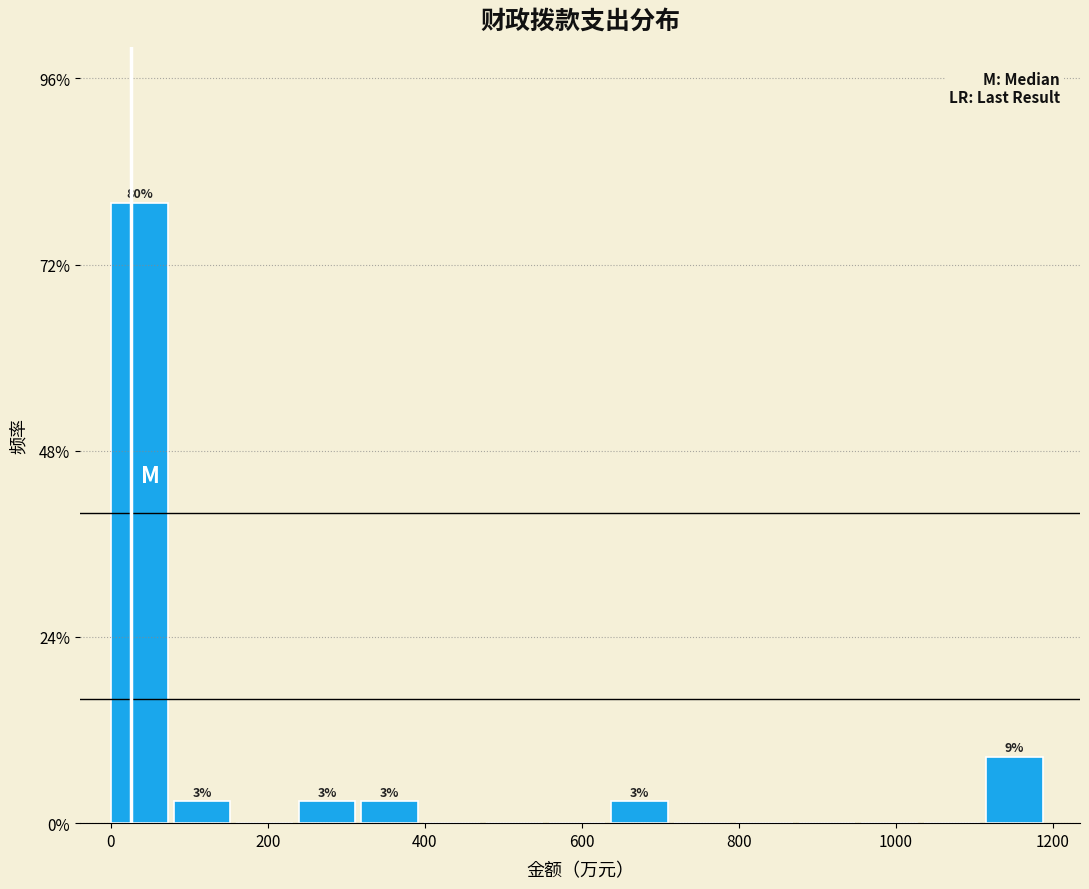

Around what value on the x-axis is the tallest bar? Give the approximate position of its centre, as read against the axis.

40